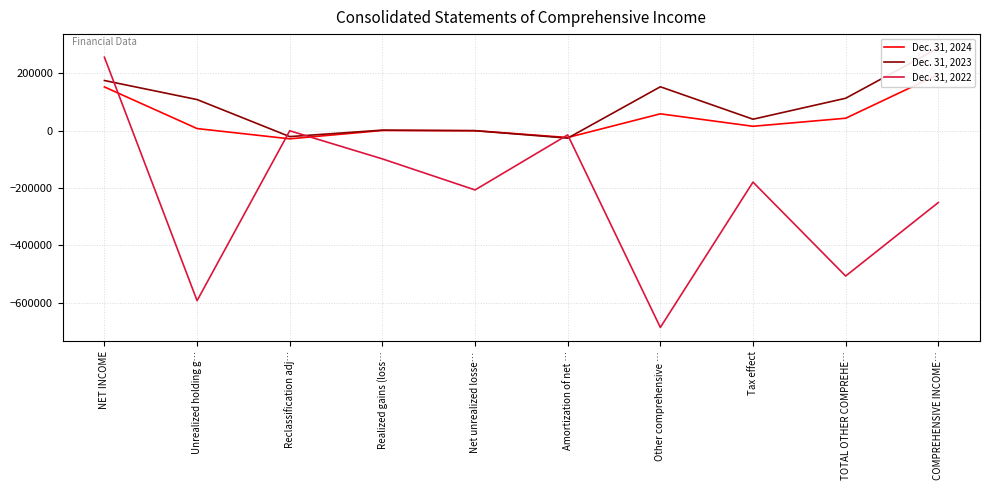

True or false: Dec. 31, 2023 has a value of 144877 at Unrealized holding g….

False